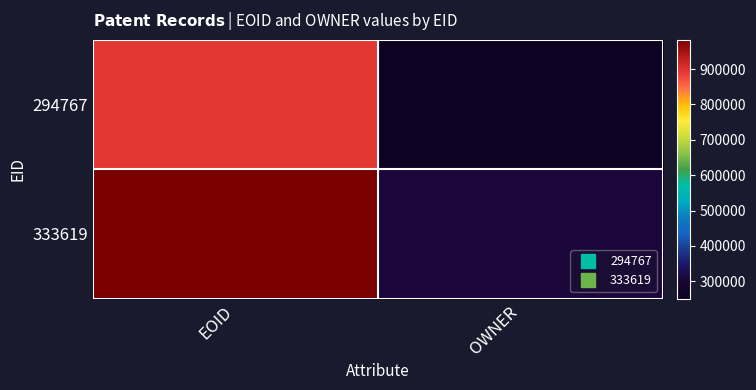

Rank the series at EOID from lowest to highest value.

294767, 333619